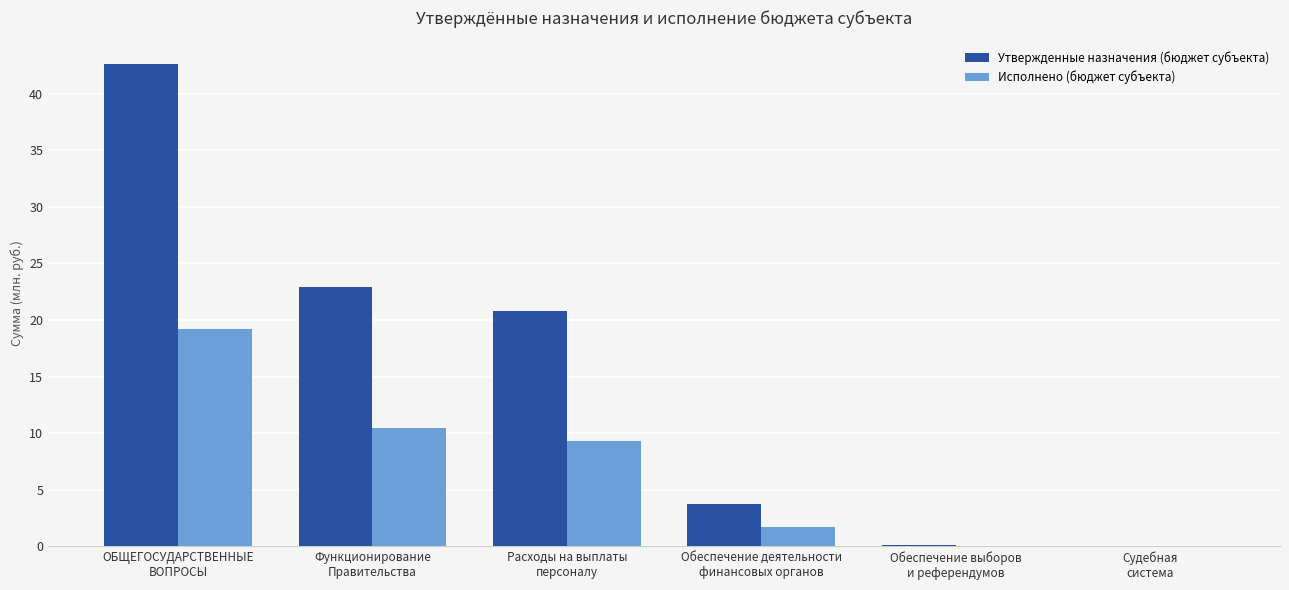

Which series has the largest total across all categories?

Утвержденные назначения (бюджет субъекта)